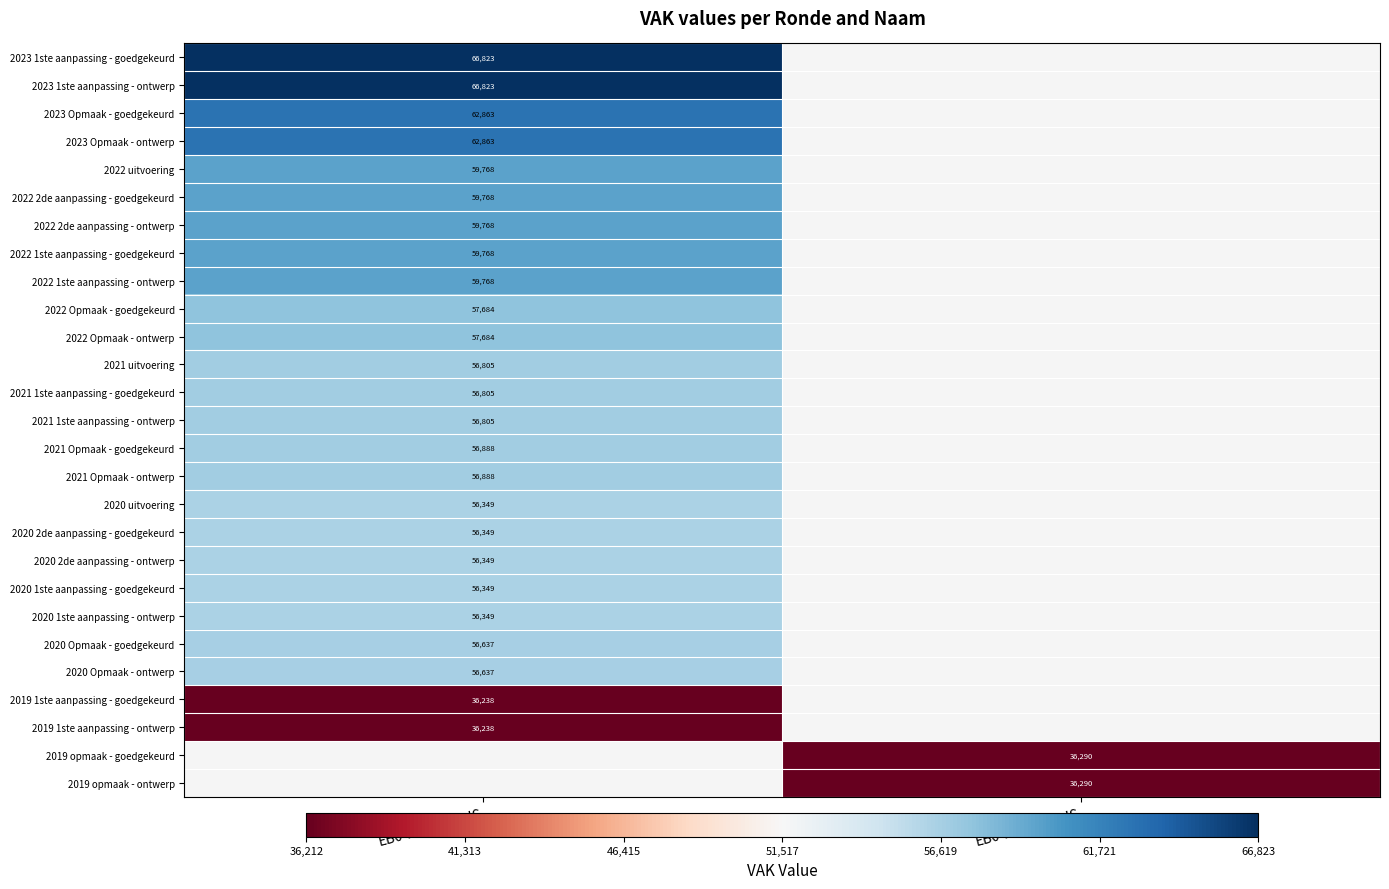

At how many categories does at least one series exceed 49156?

1